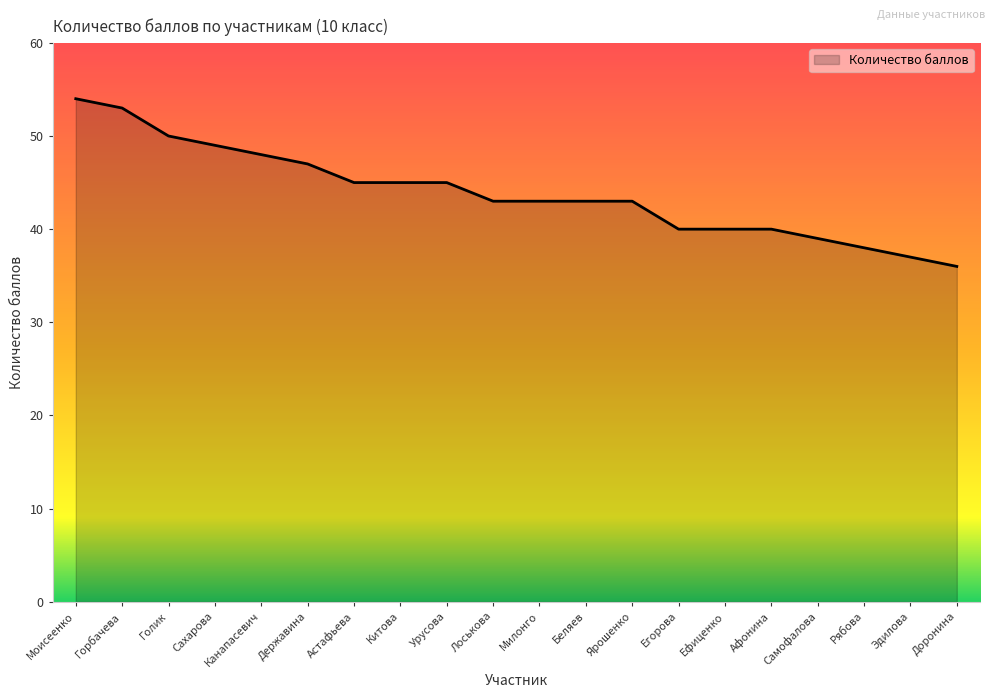

What is the average value?

44